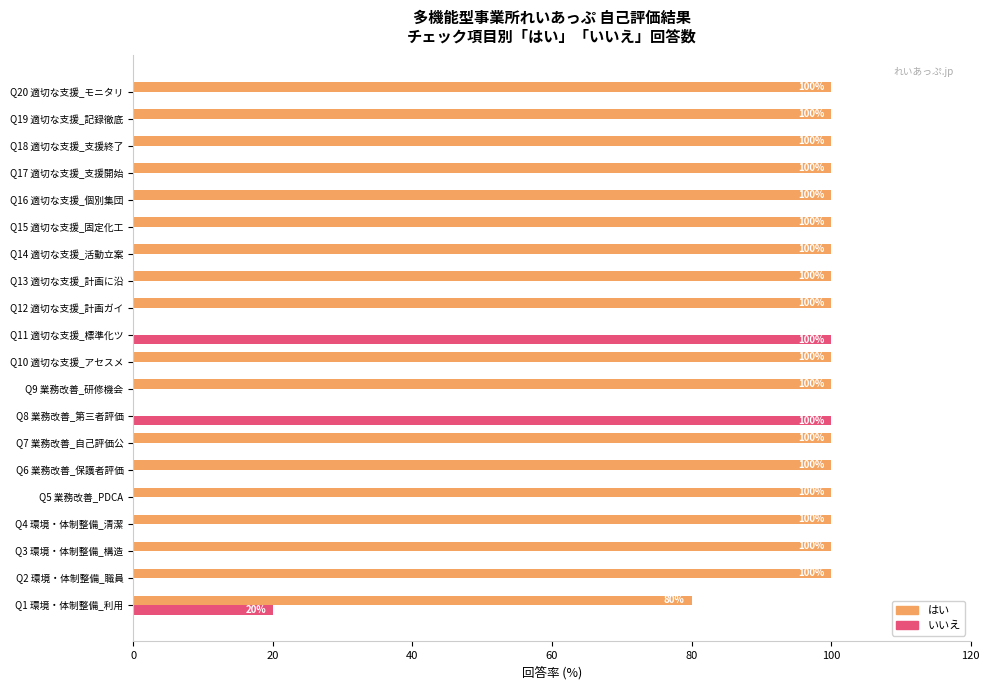

How many series are shown in this chart?

2